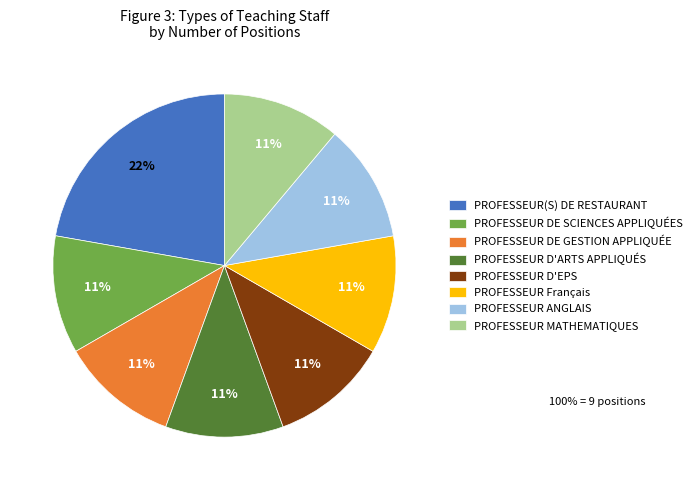

Is the sum of PROFESSEUR Français and PROFESSEUR ANGLAIS greater than half?

No